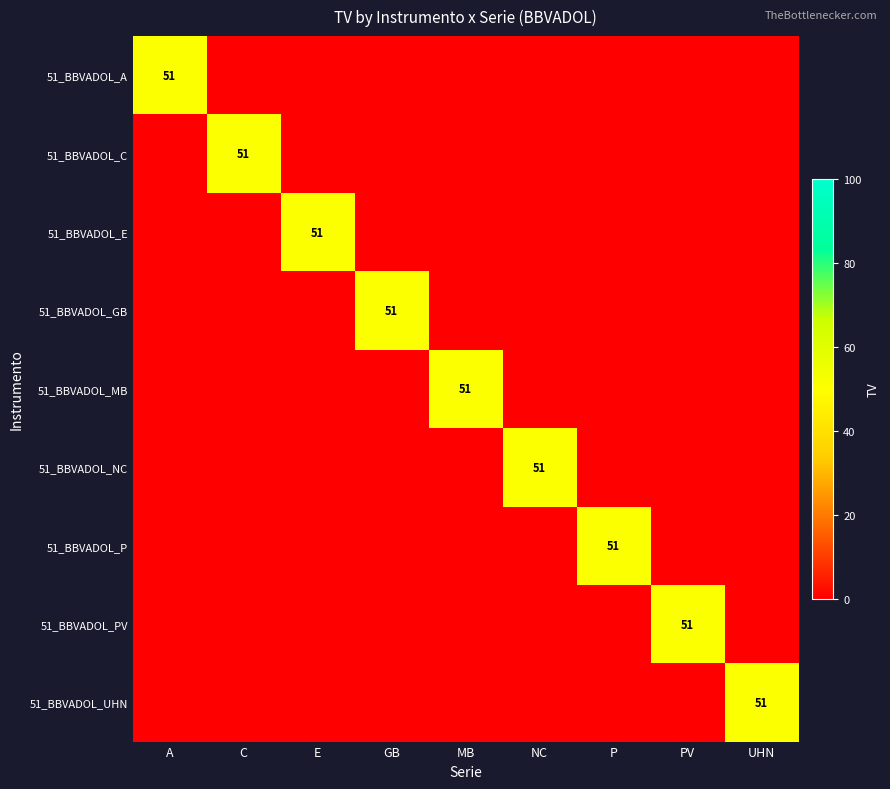

Rank the categories by 51_BBVADOL_E value from lowest to highest.

A, C, GB, MB, NC, P, PV, UHN, E